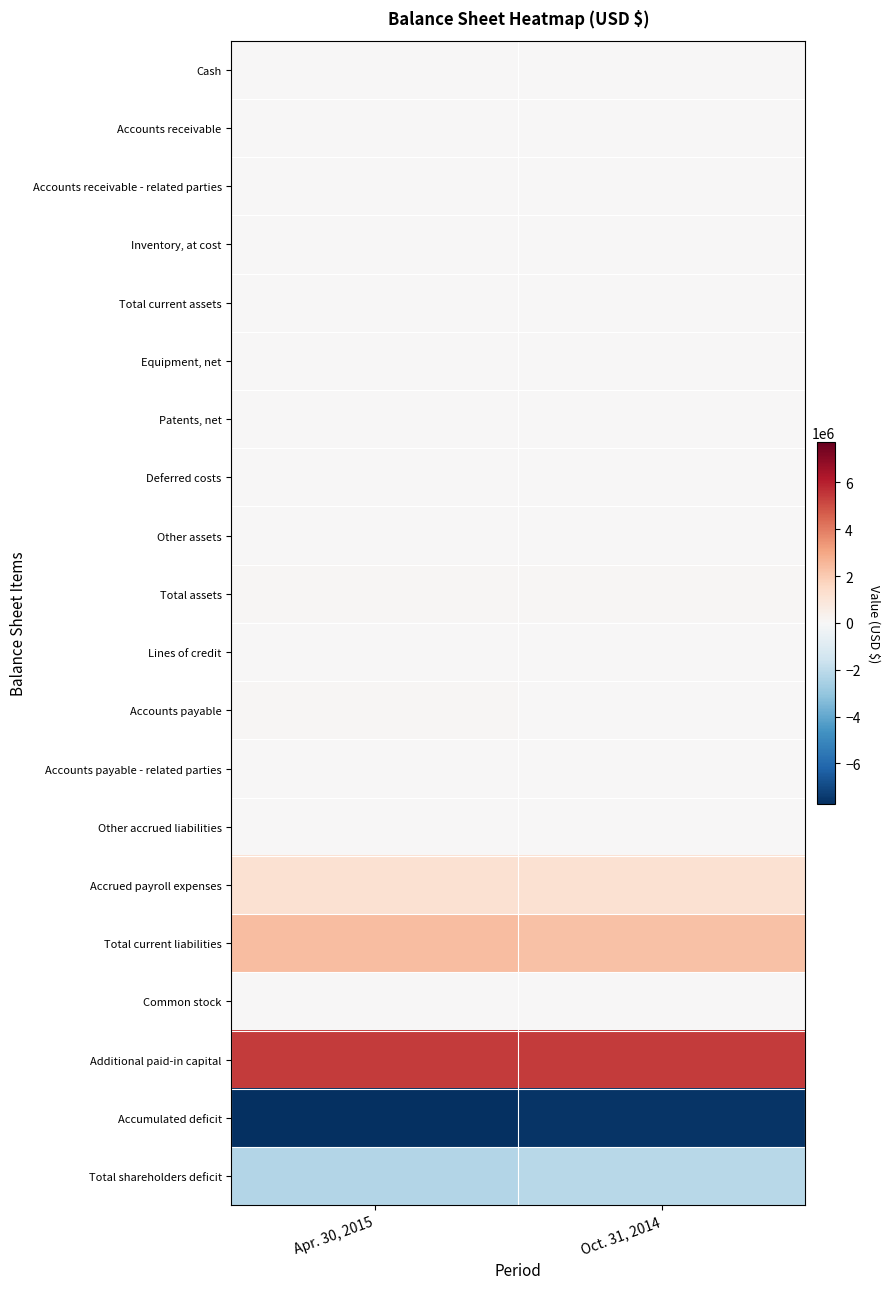

Rank the series at Apr. 30, 2015 from lowest to highest value.

Accumulated deficit, Total shareholders deficit, Other assets, Deferred costs, Accounts receivable, Other accrued liabilities, Cash, Accounts receivable - related parties, Patents, net, Accounts payable - related parties, Common stock, Inventory, at cost, Lines of credit, Equipment, net, Total current assets, Accounts payable, Total assets, Accrued payroll expenses, Total current liabilities, Additional paid-in capital